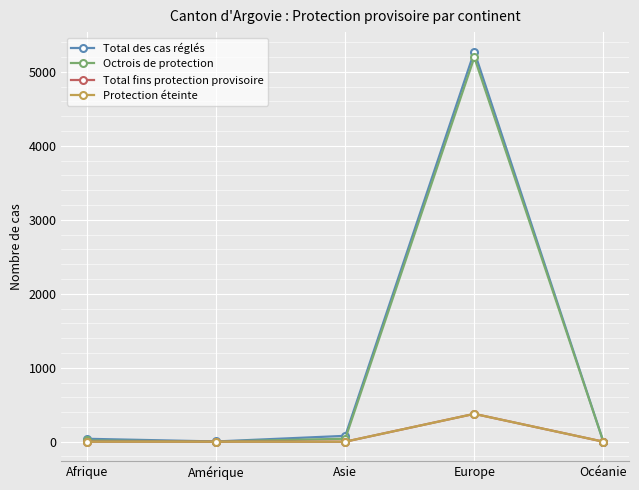

At how many categories does at least one series exceed 3169?

1